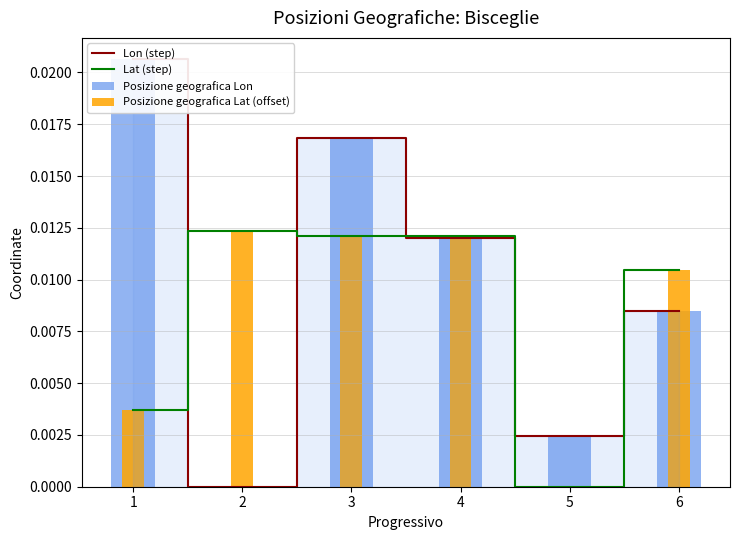

Between 3 and 4, which series saw the biggest shift?

Lon (step)